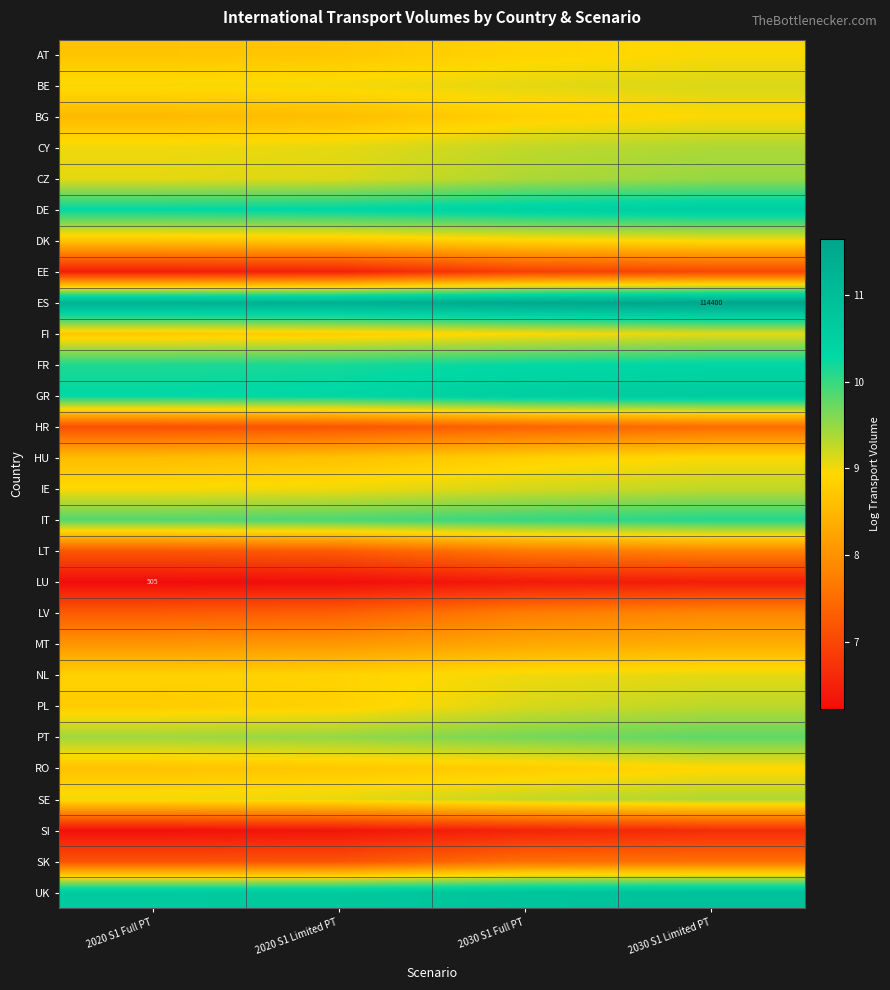

How many categories are shown in the chart?

4